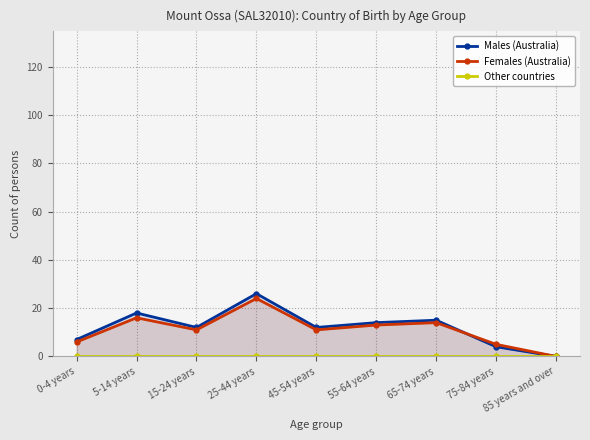

Which series has the largest total across all categories?

Males (Australia)